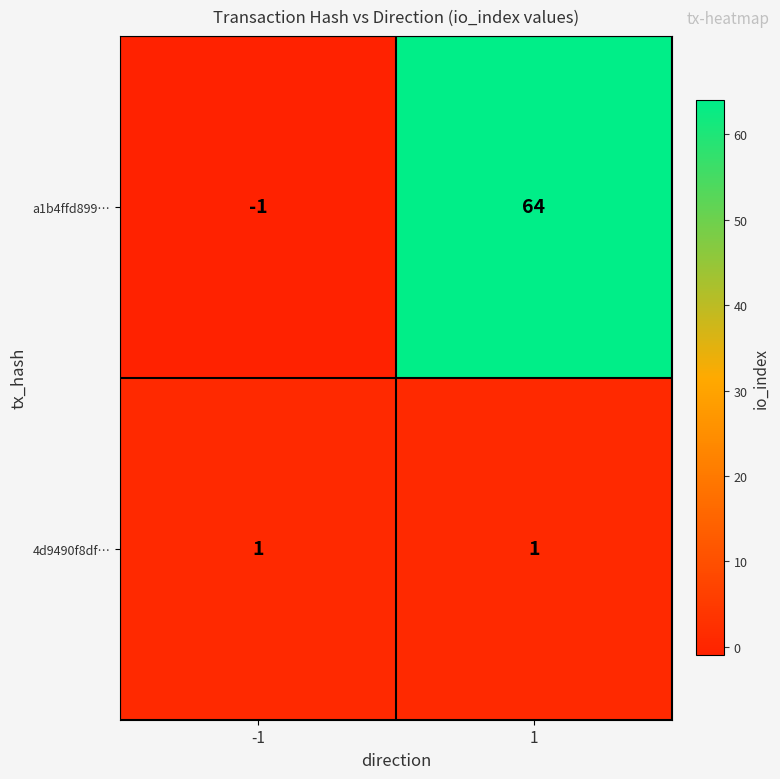

Reading right to left, list all the values displayed in this chart.

a1b4ffd899…: 1=64	-1=-1
4d9490f8df…: 1=1	-1=1